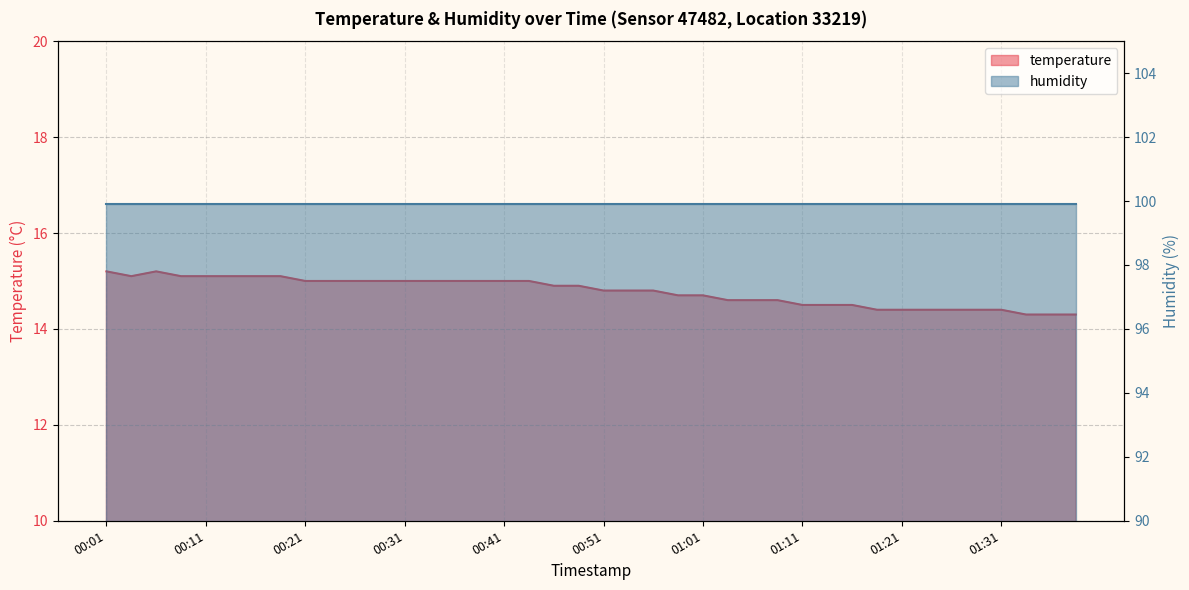

What is the change in value from 00:19 to 01:24?

-0.7